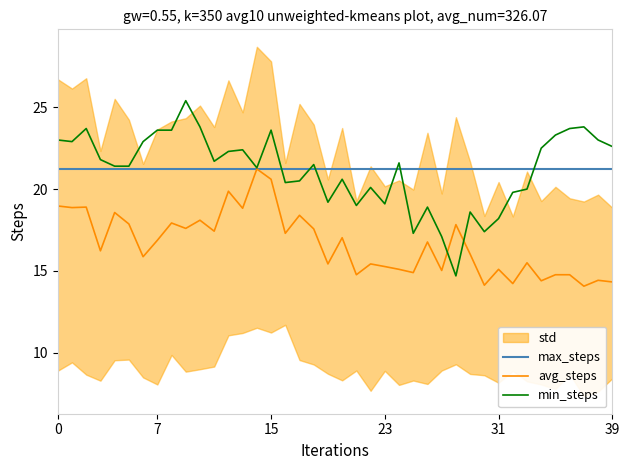

Reading left to right, extract all data points from this chart.

max_steps: 21.2	21.2	21.2	21.2	21.2	21.2	21.2	21.2	21.2	21.2	21.2	21.2	21.2	21.2	21.2	21.2	21.2	21.2	21.2	21.2	21.2	21.2	21.2	21.2	21.2	21.2	21.2	21.2	21.2	21.2	21.2	21.2	21.2	21.2	21.2	21.2	21.2	21.2	21.2	21.2
avg_steps: 19.0	18.9	18.9	16.2	18.6	17.9	15.9	16.9	17.9	17.6	18.1	17.4	19.9	18.8	21.2	20.6	17.3	18.4	17.6	15.4	17.0	14.8	15.4	15.3	15.1	14.9	16.8	15.0	17.8	16.0	14.1	15.1	14.2	15.5	14.4	14.8	14.8	14.1	14.4	14.3
min_steps: 23.0	22.9	23.7	21.8	21.4	21.4	22.9	23.6	23.6	25.4	23.8	21.7	22.3	22.4	21.3	23.6	20.4	20.5	21.5	19.2	20.6	19.0	20.1	19.1	21.6	17.3	18.9	17.1	14.7	18.6	17.4	18.2	19.8	20.0	22.5	23.3	23.7	23.8	23.0	22.6